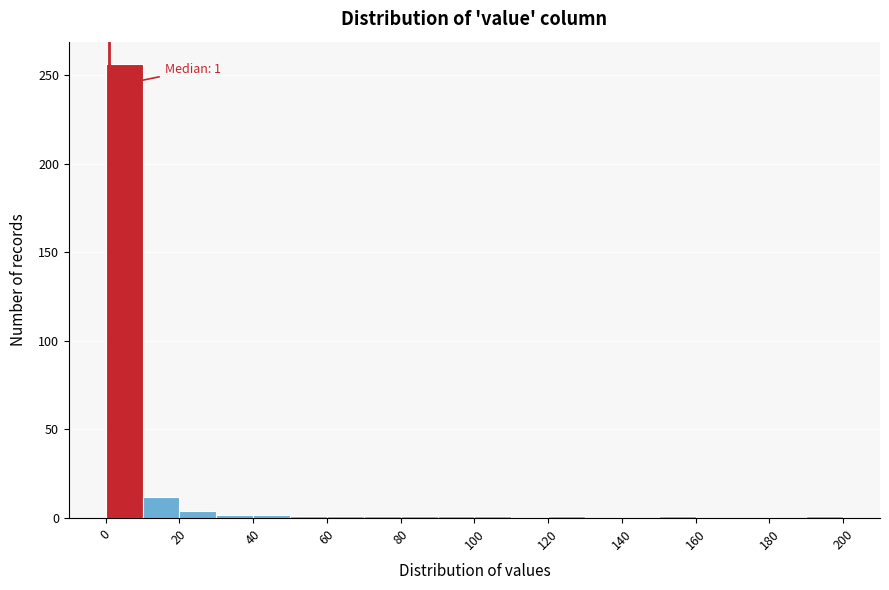

Over which range of the x-axis is the bar tallest?

0 to 10